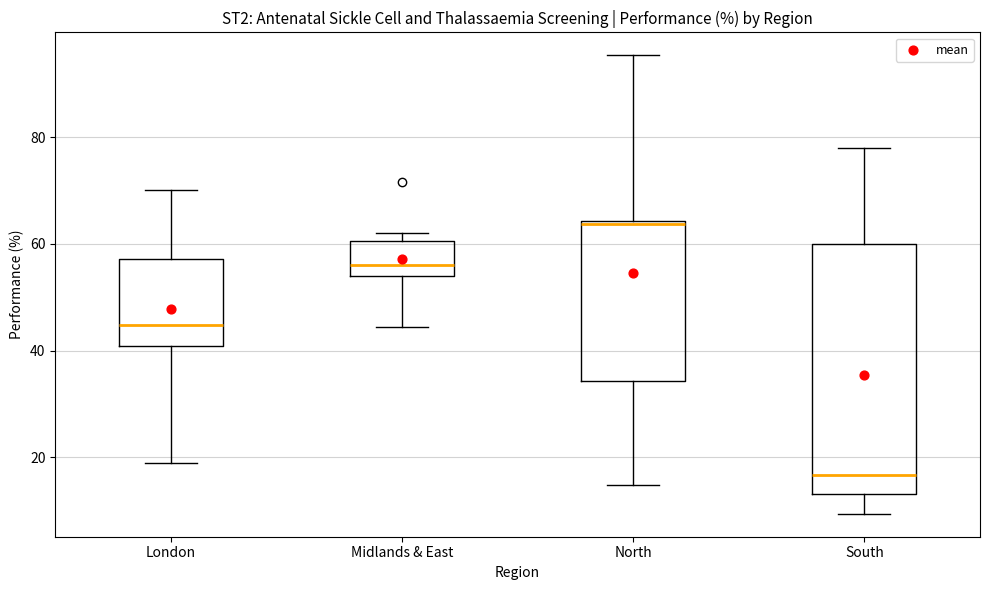

Which box's median line is the highest?

North